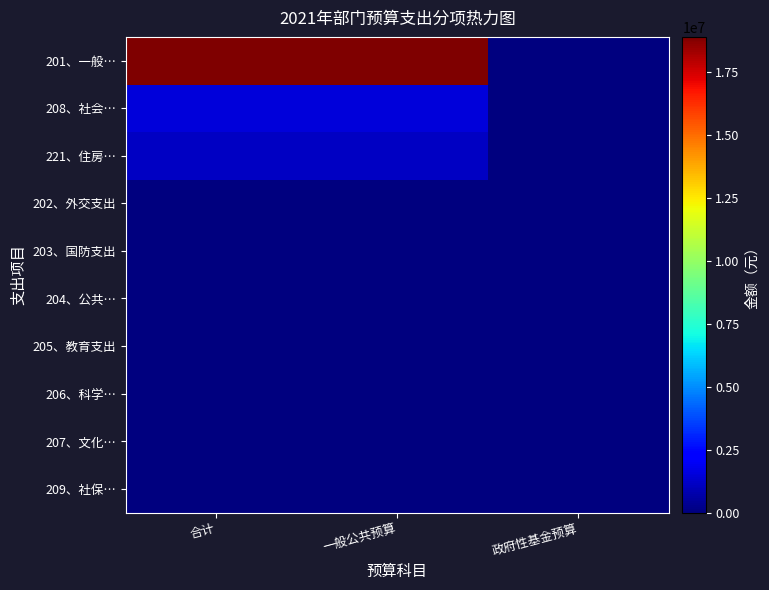

What is the greatest value displayed?

18877446.8